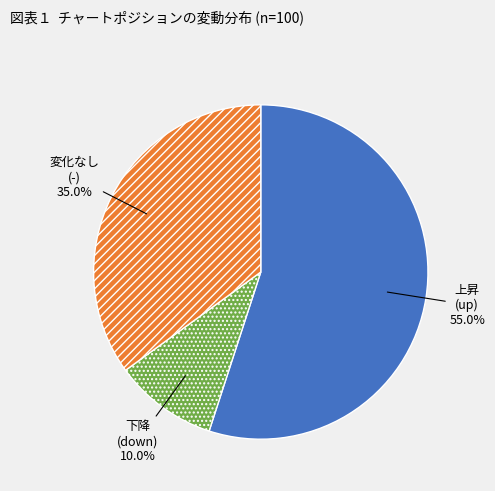

Is there a majority slice in this chart?

Yes